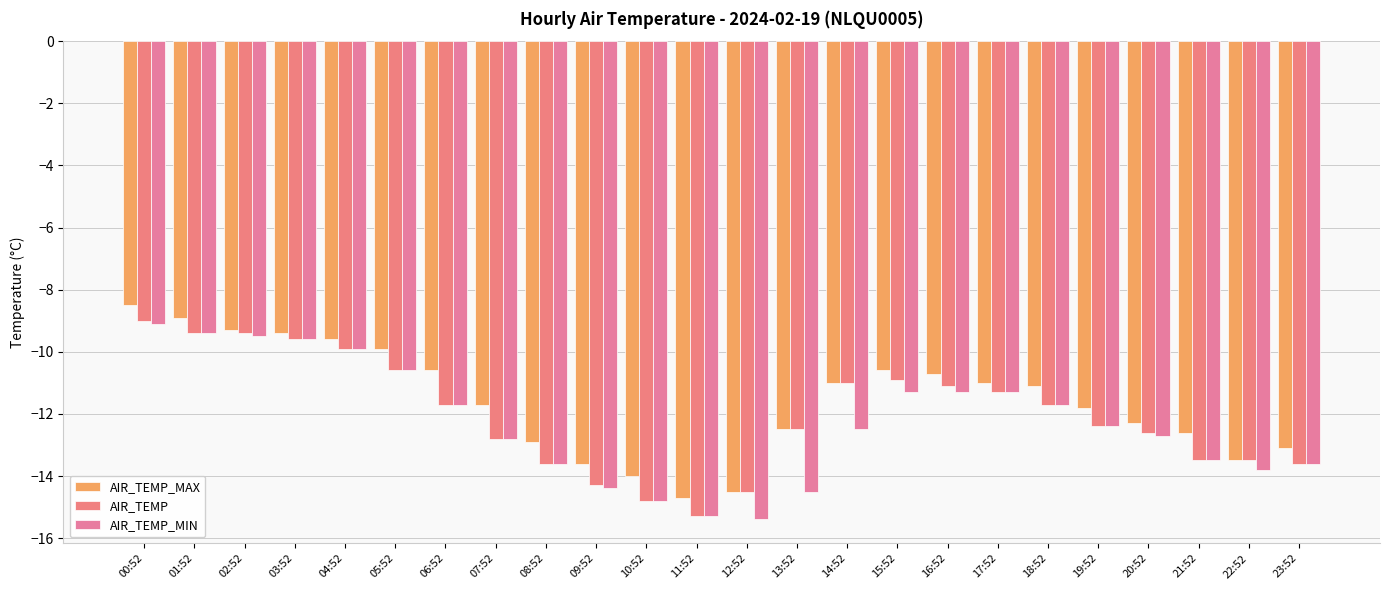

How many bars are there in each group?

3